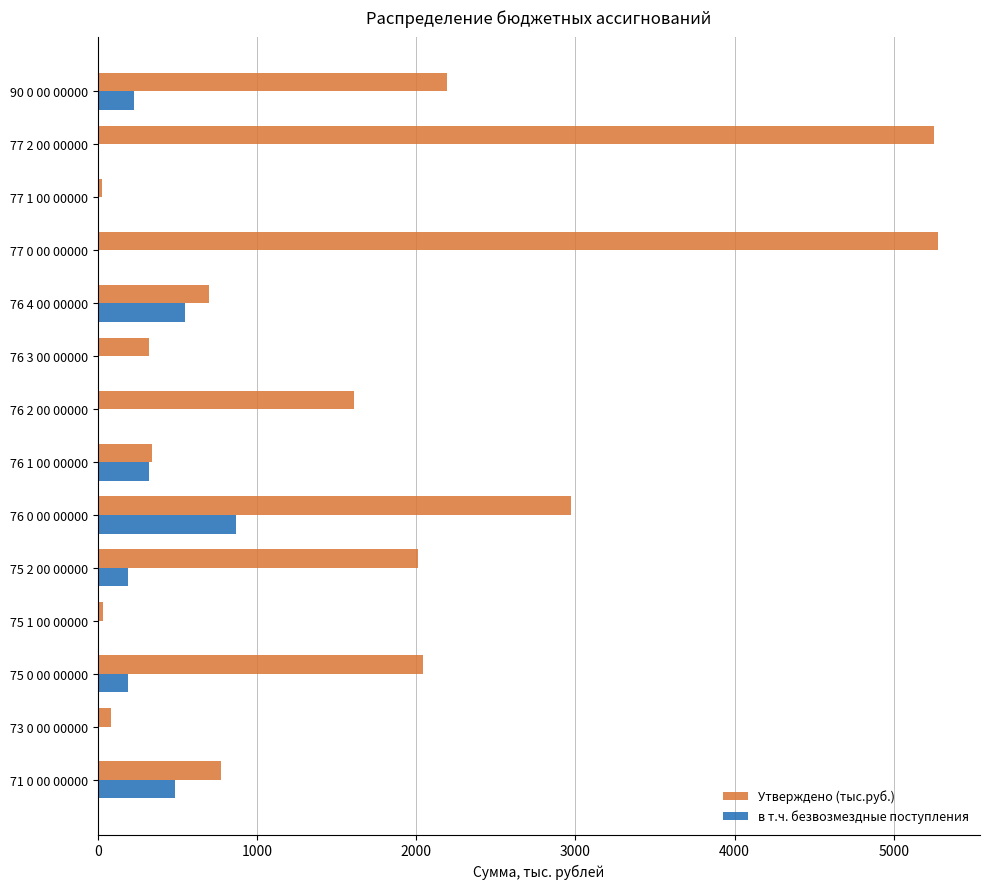

The Утверждено (тыс.руб.) series shows 2970.1 at 76 0 00 00000. True or false?

True